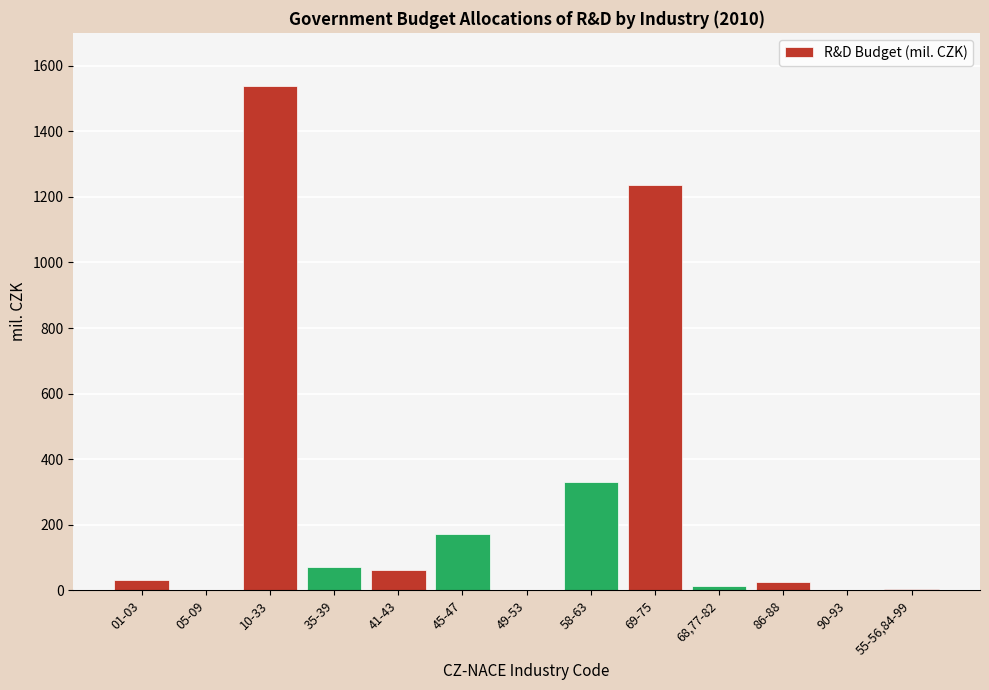

Approximately how many times larger is the value at 58-63 compared to 69-75?

0.3